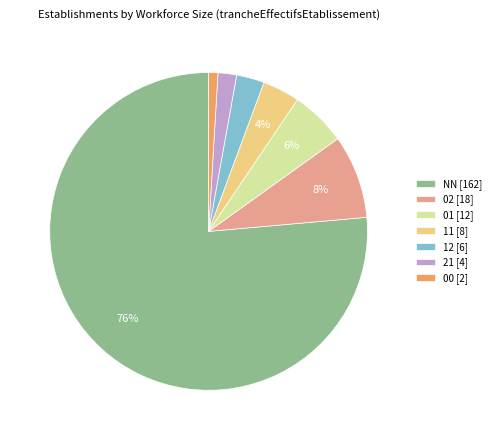

Does NN account for over 50% of the chart?

Yes